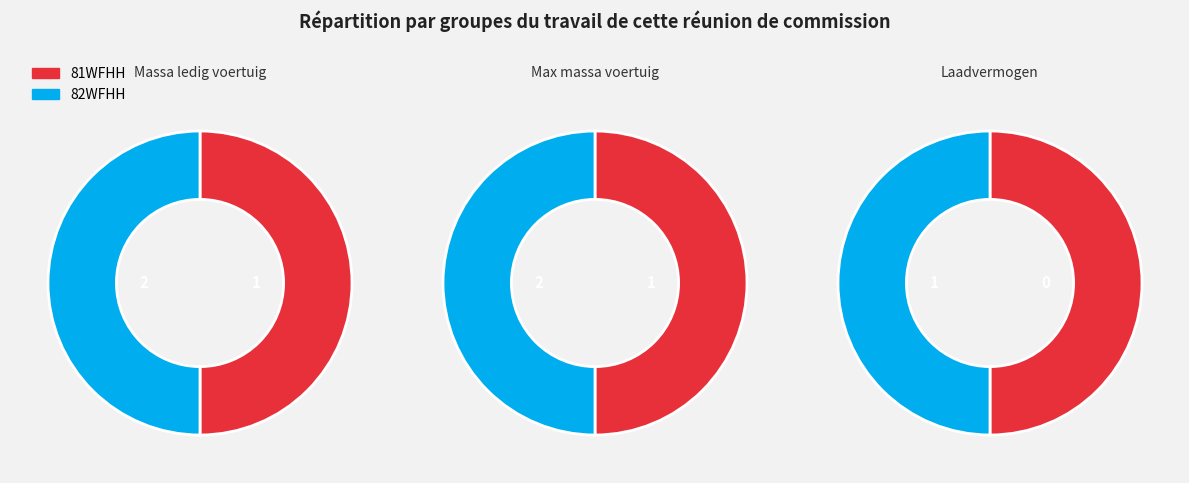

How many segments does this pie chart have?

3